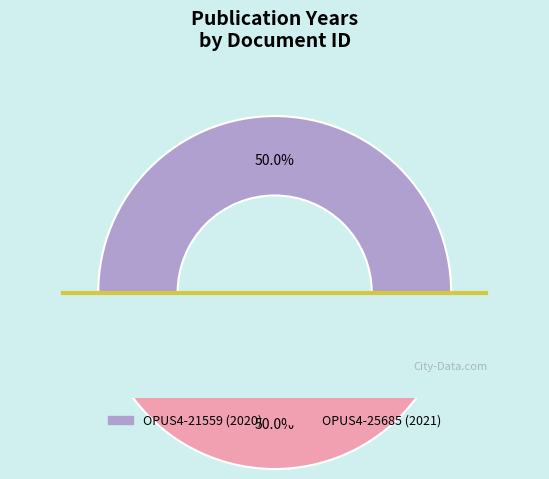

To the nearest percent, what is the average slice percentage?

50%